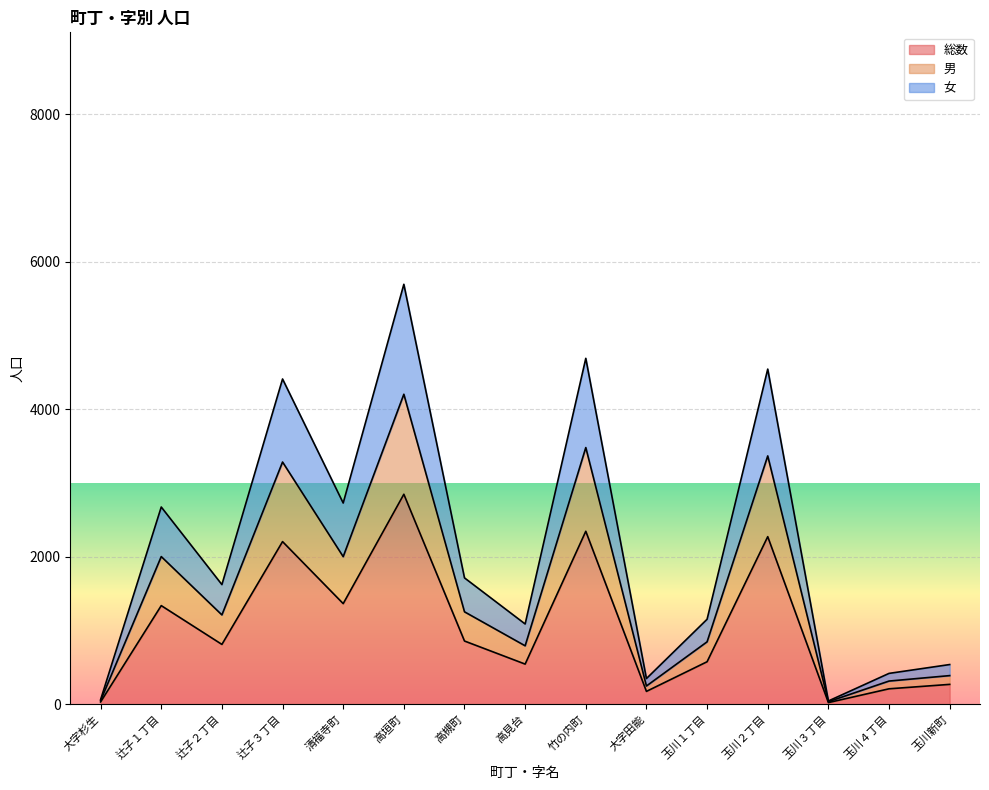

Reading right to left, what are all the values shown in this chart?

総数: 269	209	22	2272	576	174	2345	544	857	2847	1364	2205	811	1337	31
男: 388	314	34	3367	846	247	3480	792	1253	4203	2001	3284	1211	2002	49
女: 538	418	44	4544	1152	348	4690	1088	1713	5694	2728	4410	1622	2674	62